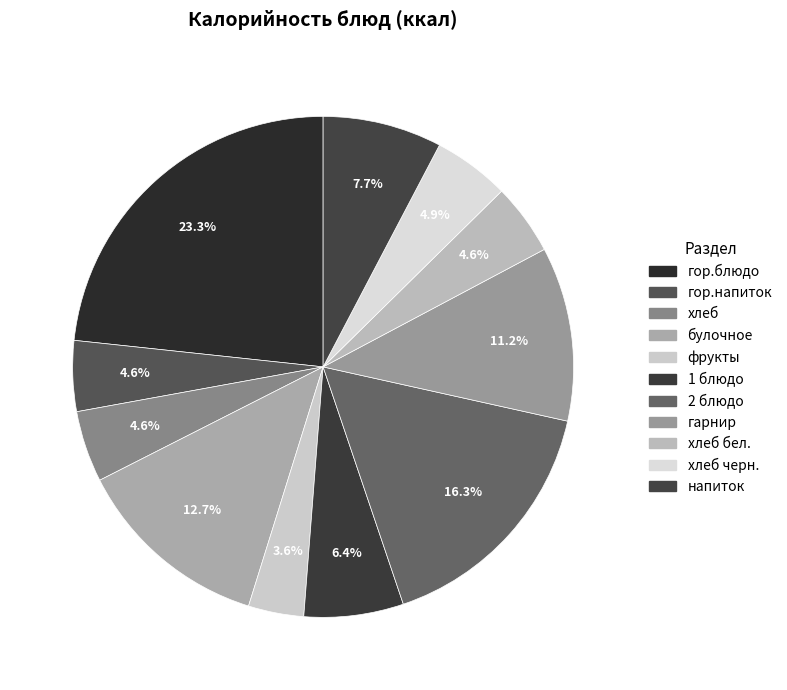

To the nearest percent, what portion does напиток represent?

8%